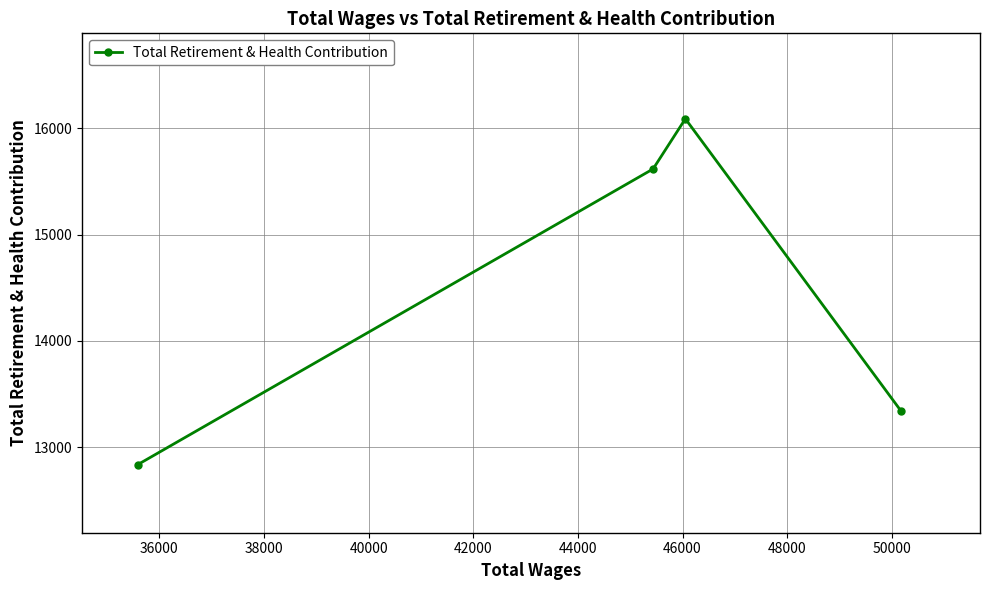

What is the difference between the maximum and minimum values?

3254